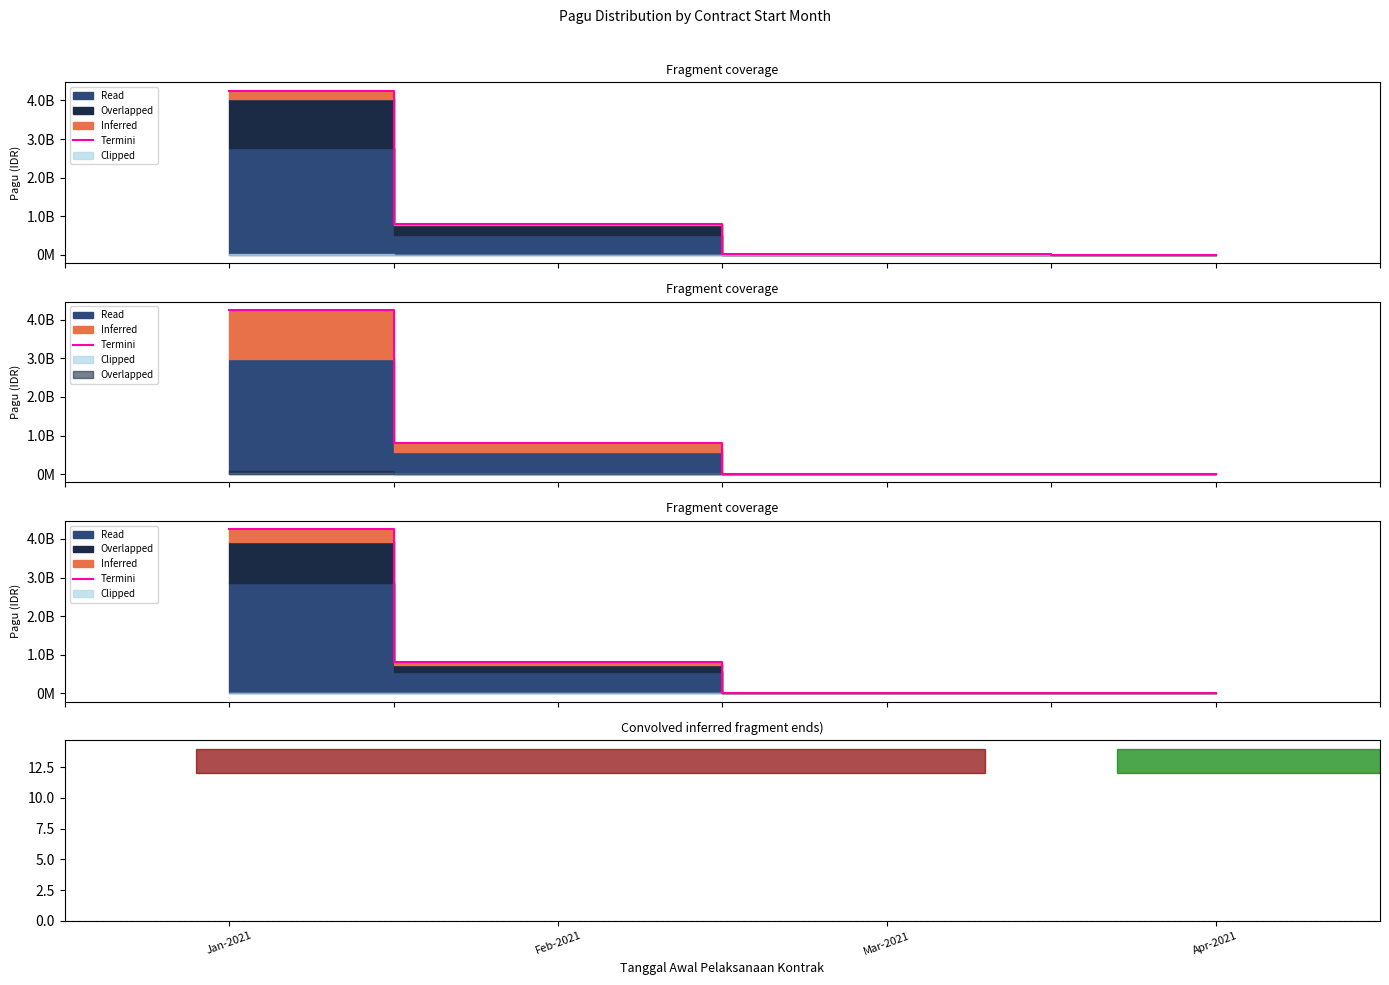

What is the average value of the Termini series?

1270164353